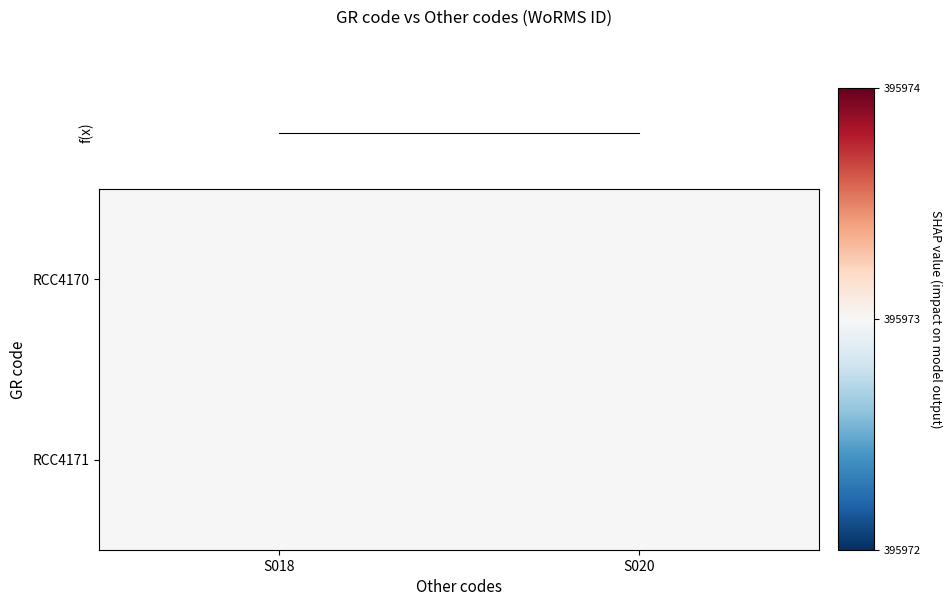

Is the value of f(x) at S020 greater than the value of RCC4170 at S018?

No